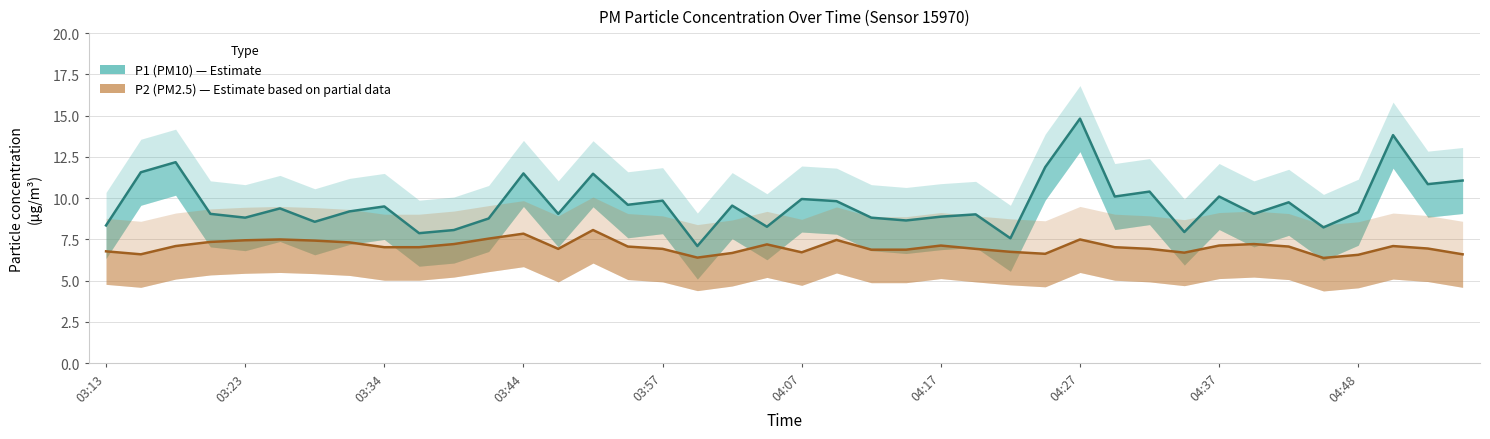

True or false: P2 (PM2.5) and P1 (PM10) intersect in this chart.

False